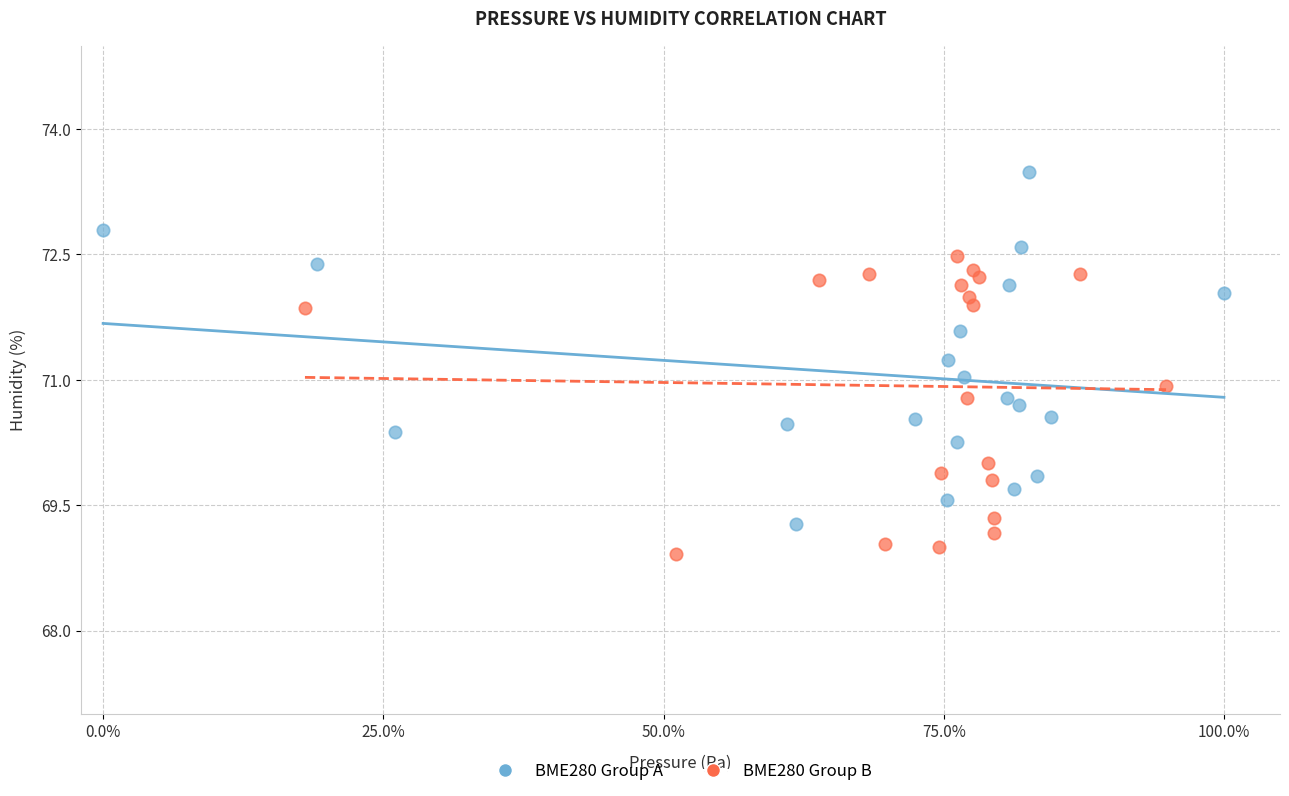

Which series contains the highest Y value?

BME280 Group A